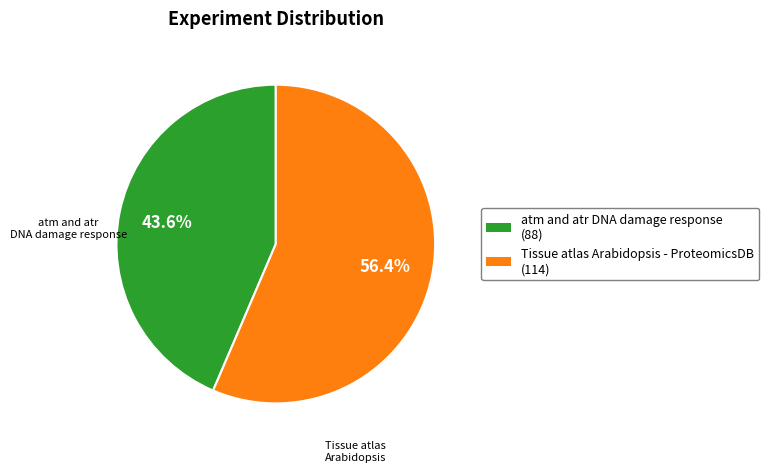

True or false: atm and atr DNA damage response accounts for 44% of the total.

True